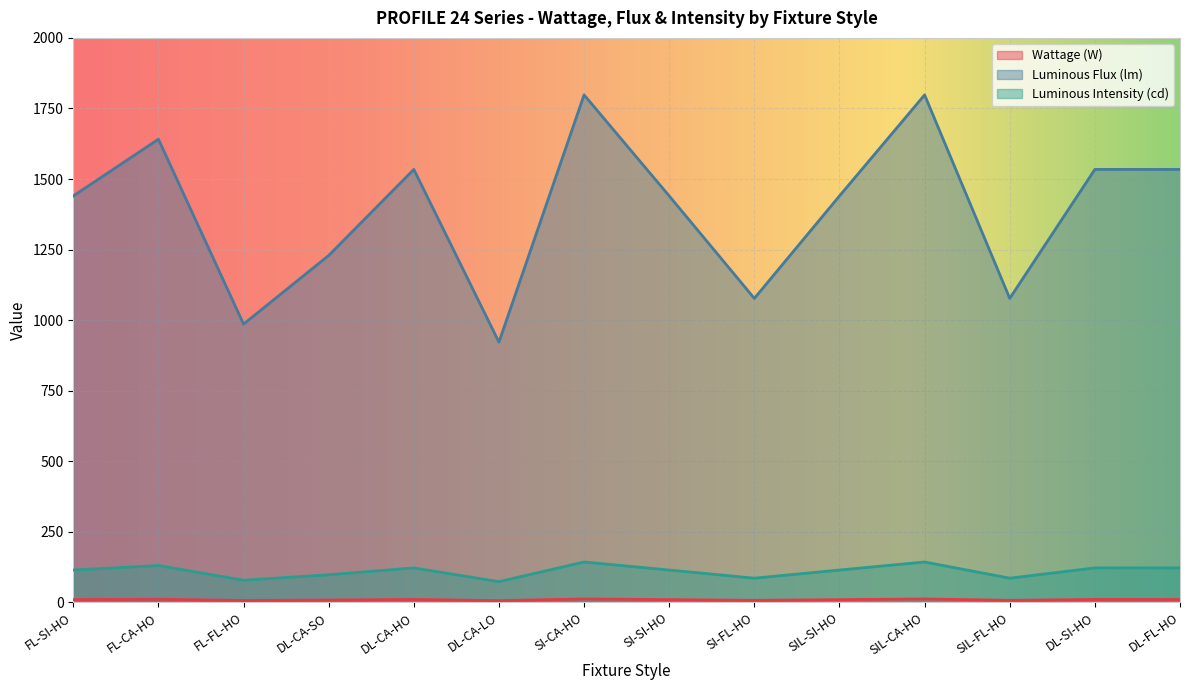

What is the difference between the maximum and minimum values in the Luminous Intensity (cd) series?

69.7